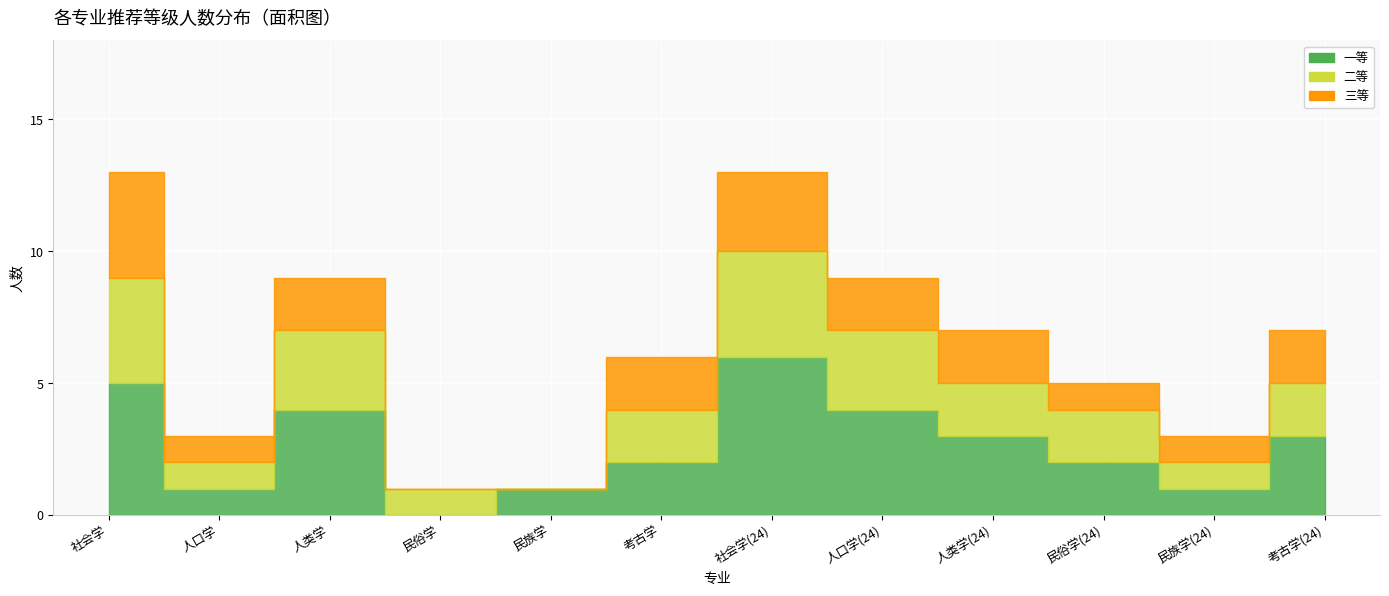

What is the sum of the 二等 values at 人口学 and 考古学(24)?

3